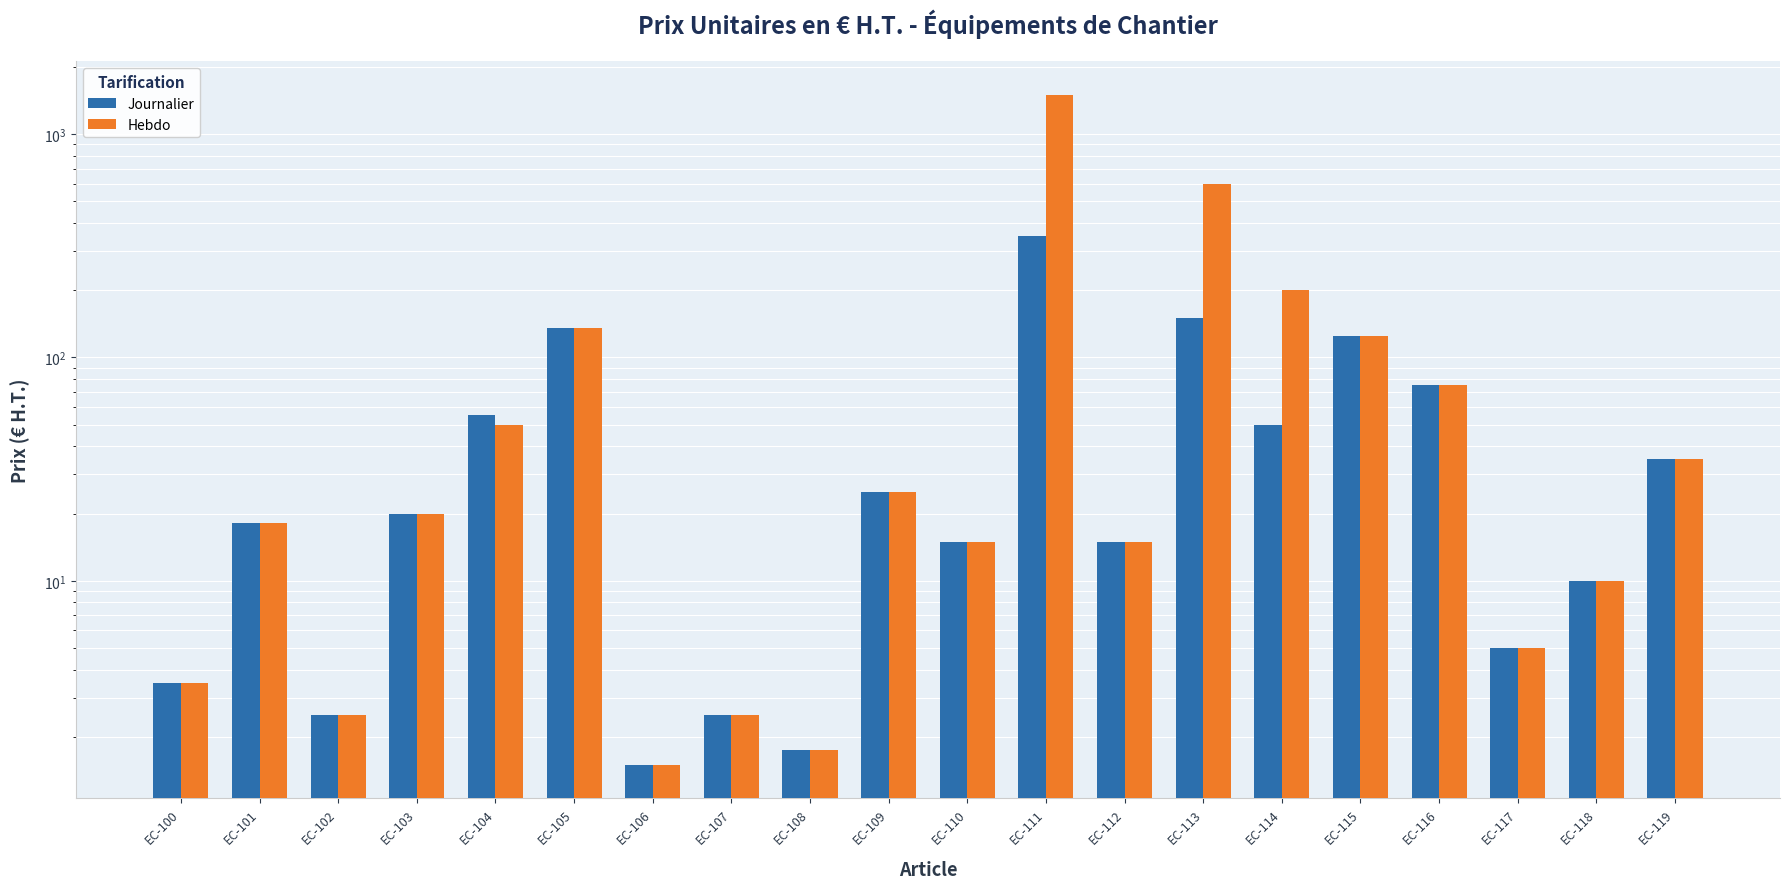

Reading left to right, extract all data points from this chart.

Journalier: 3.5	18.2	2.5	20.0	55.0	135.0	1.5	2.5	1.8	25.0	15.0	350.0	15.0	150.0	50.0	125.0	75.0	5.0	10.0	35.0
Hebdo: 3.5	18.2	2.5	20.0	50.0	135.0	1.5	2.5	1.8	25.0	15.0	1500.0	15.0	600.0	200.0	125.0	75.0	5.0	10.0	35.0